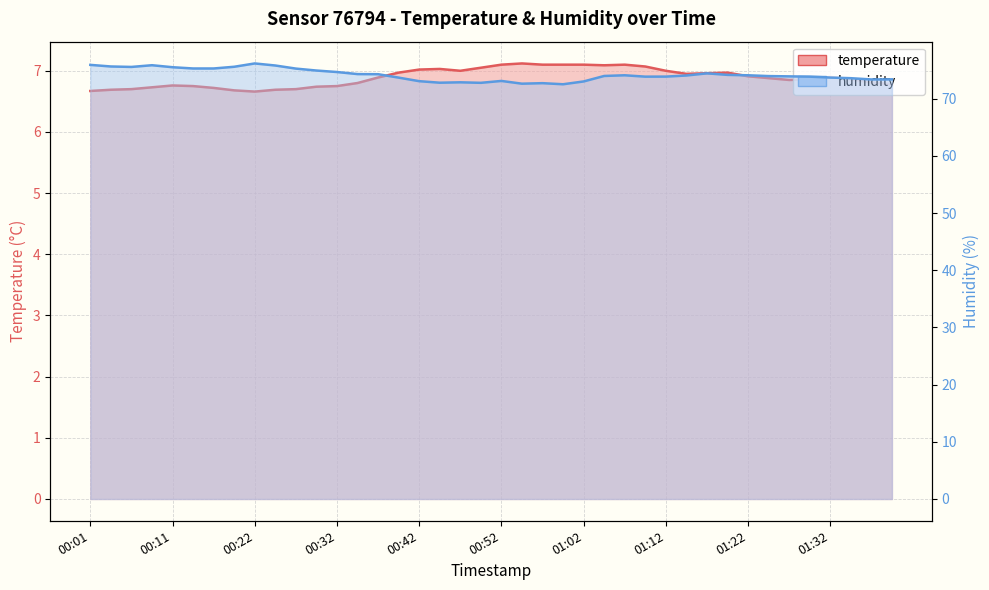

The value of temperature at 00:01 is 6.7. True or false?

True